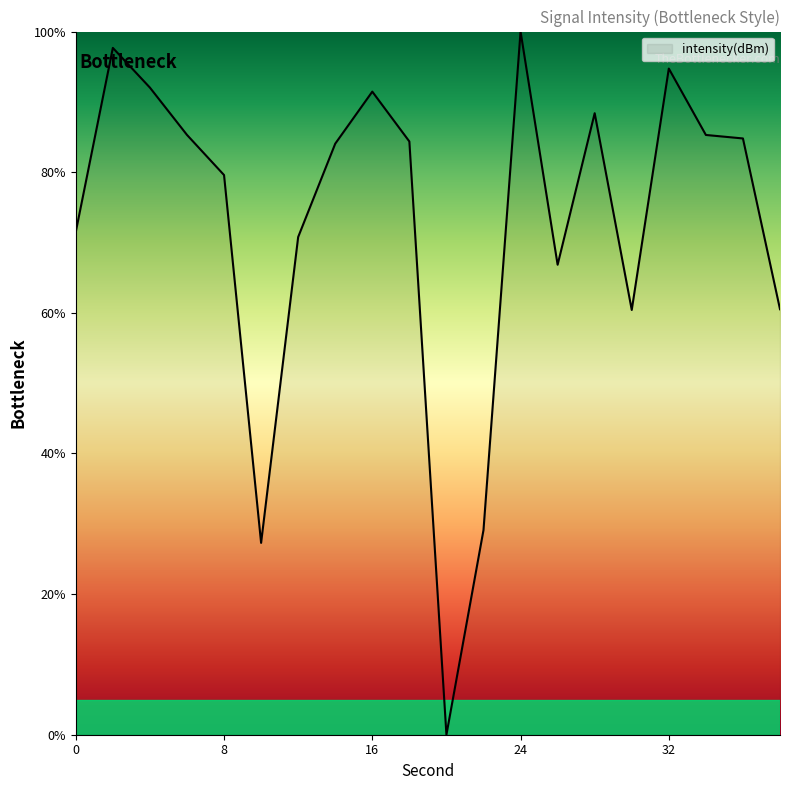

What is the difference between the maximum and minimum values?

100.0